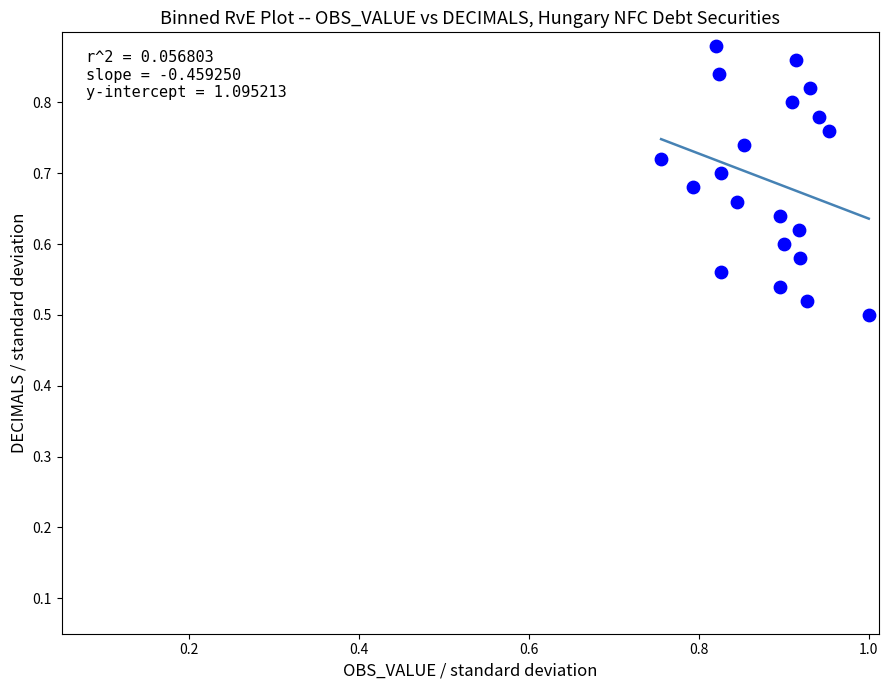

What is the range of Y values (max minus min)?

0.4